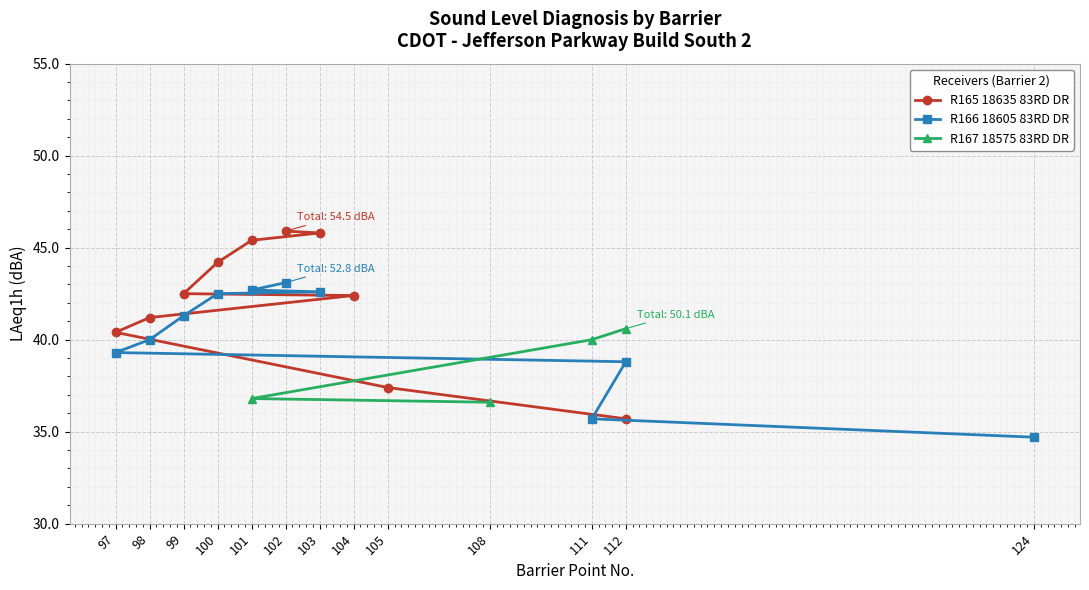

What is the total value across all series at R165 18635 83RD DR?

100.4